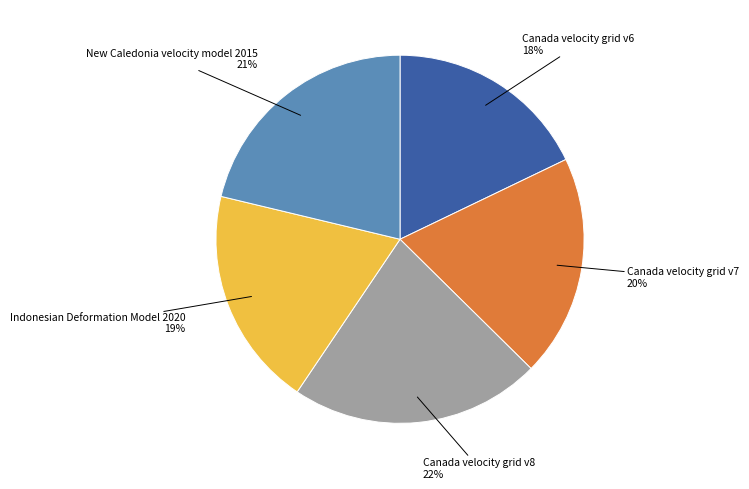

Does any single category account for the majority?

No